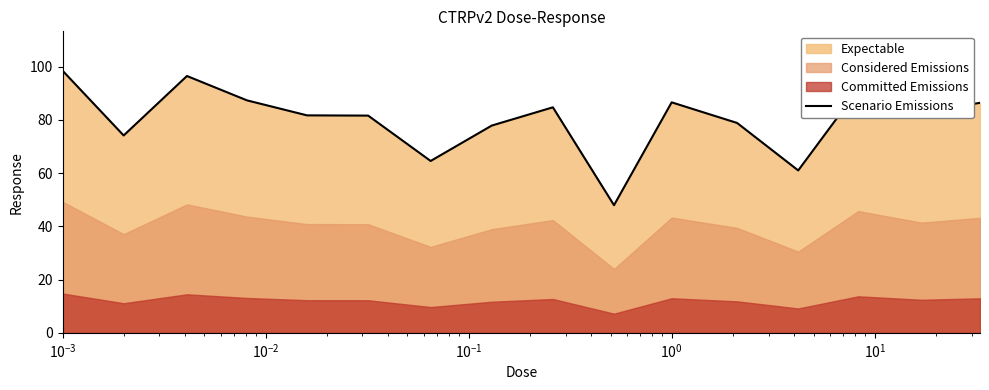

What is the lowest value of the Scenario Emissions series?

47.9